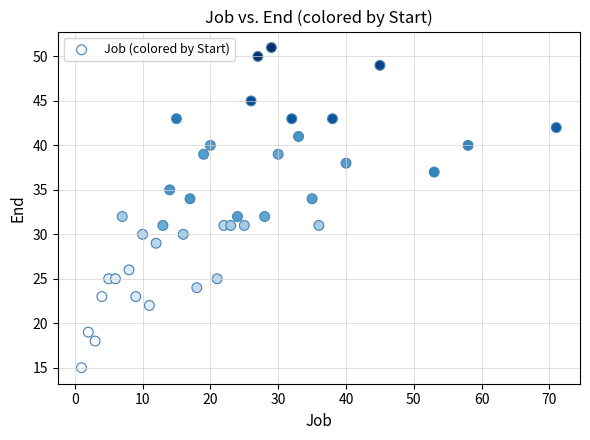

What is the range of Y values (max minus min)?

36